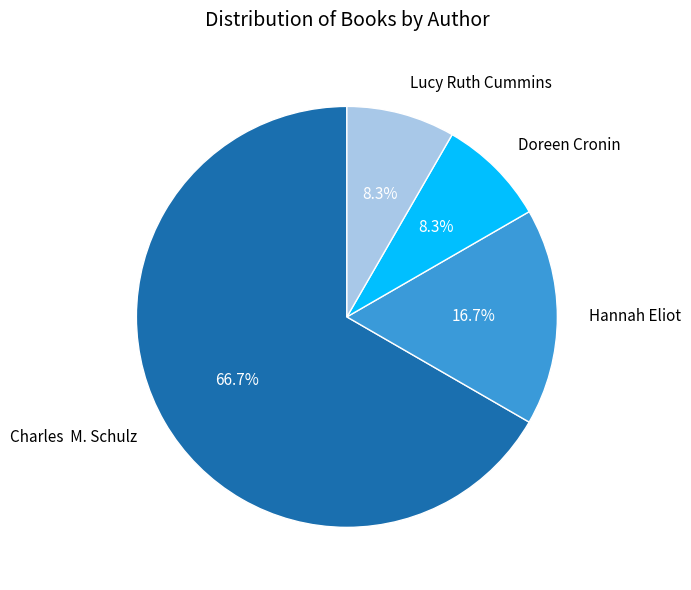

Between Lucy Ruth Cummins and Charles M. Schulz, which is larger?

Charles M. Schulz